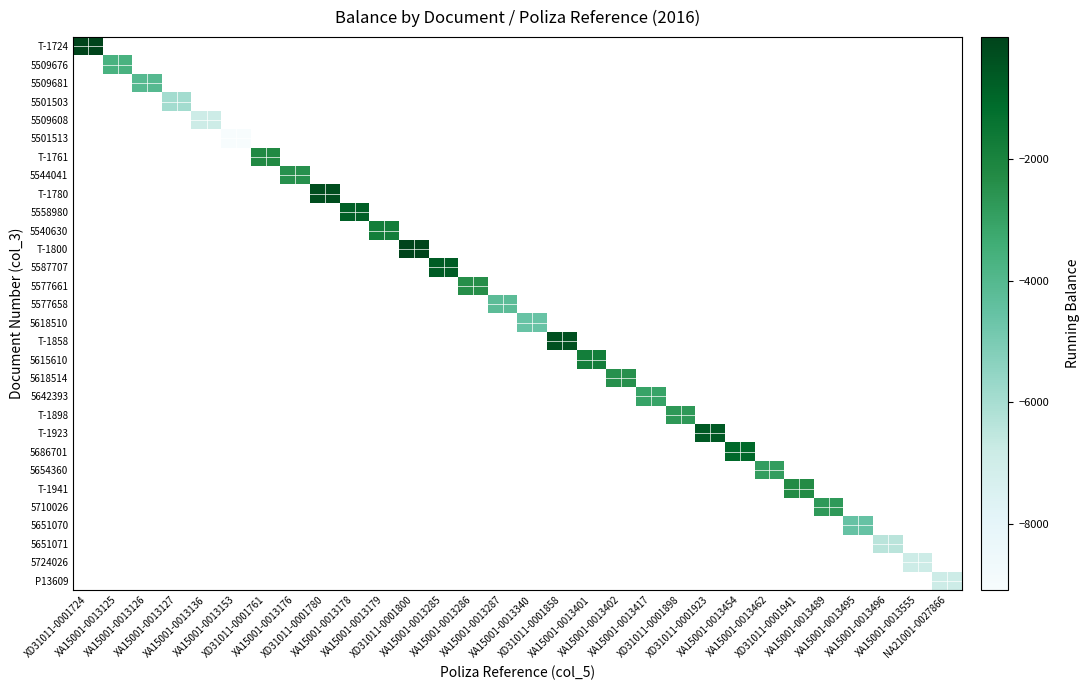

List the series in order of their peak value, highest first.

T-1724, 5509676, 5509681, 5501503, 5509608, 5501513, T-1761, 5544041, T-1780, 5558980, 5540630, T-1800, 5587707, 5577661, 5577658, 5618510, T-1858, 5615610, 5618514, 5642393, T-1898, T-1923, 5686701, 5654360, T-1941, 5710026, 5651070, 5651071, 5724026, P13609